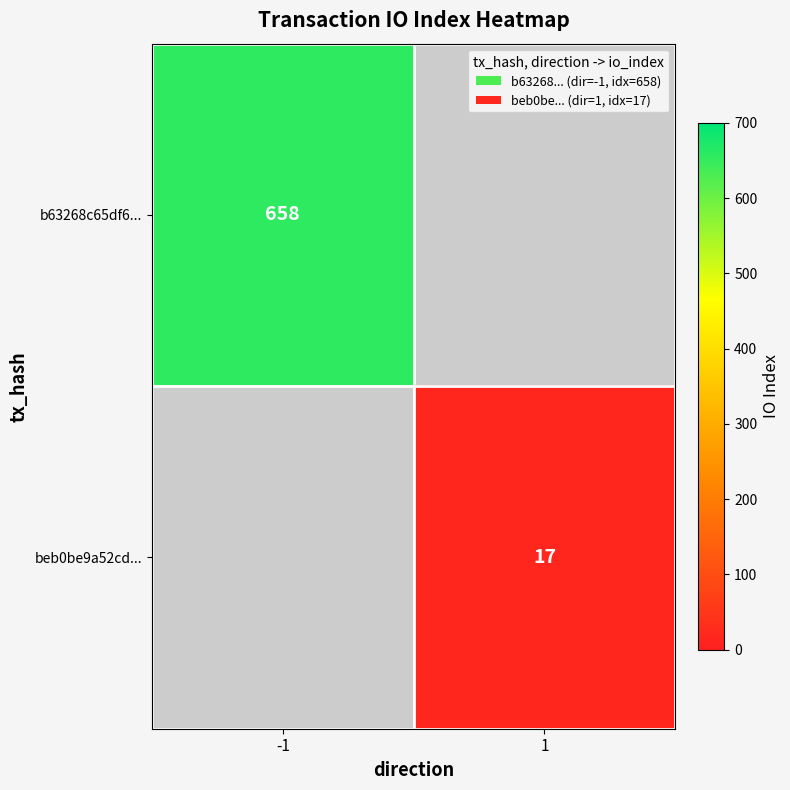

Is the value of beb0be9a52cd... at 1 greater than the value of b63268c65df6... at -1?

No